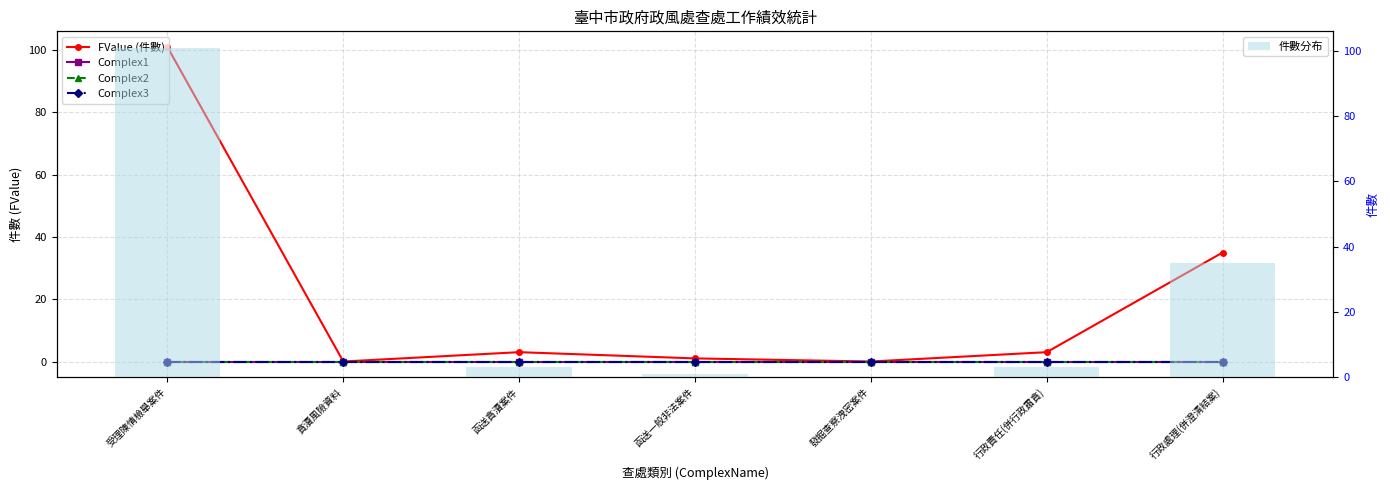

Rank the series at 貪瀆風險資料 from lowest to highest value.

FValue (件數), Complex1, Complex2, Complex3, 件數分布